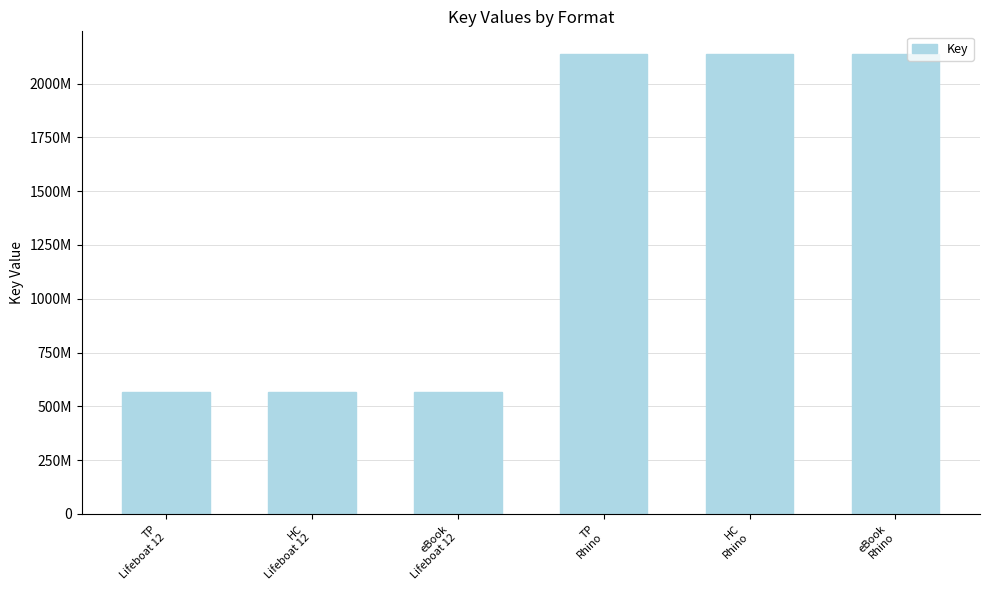

What is the maximum value shown in the chart?

2135991761